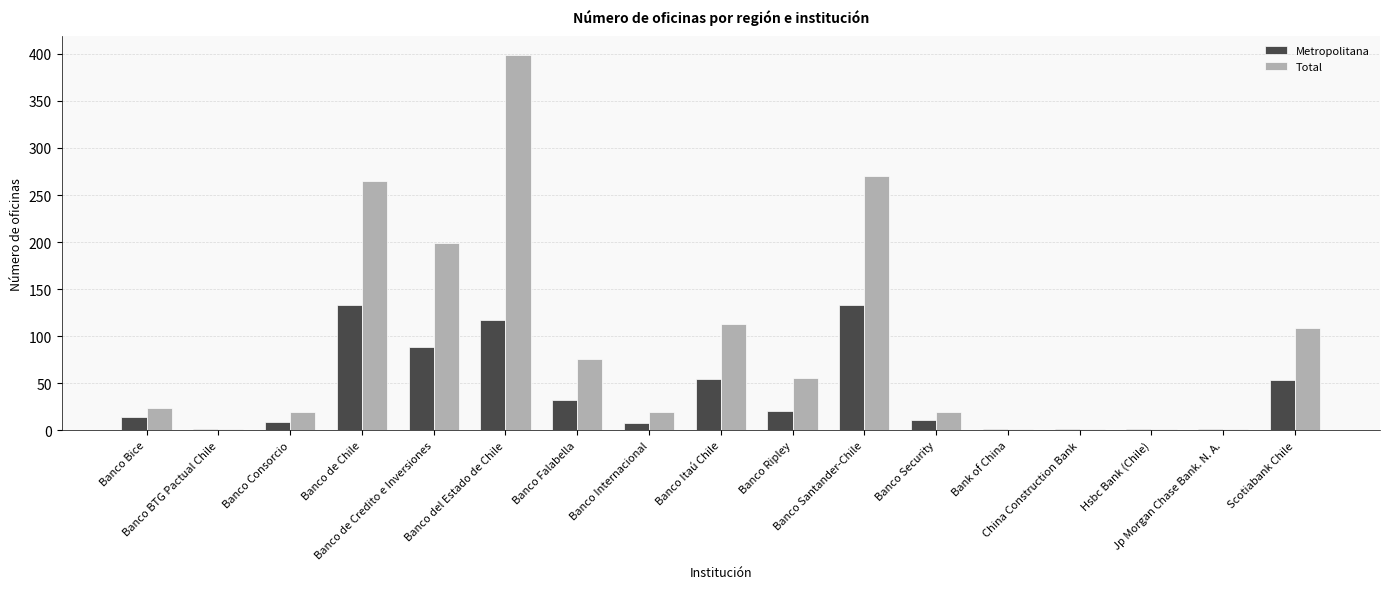

Which series has the largest total across all categories?

Total